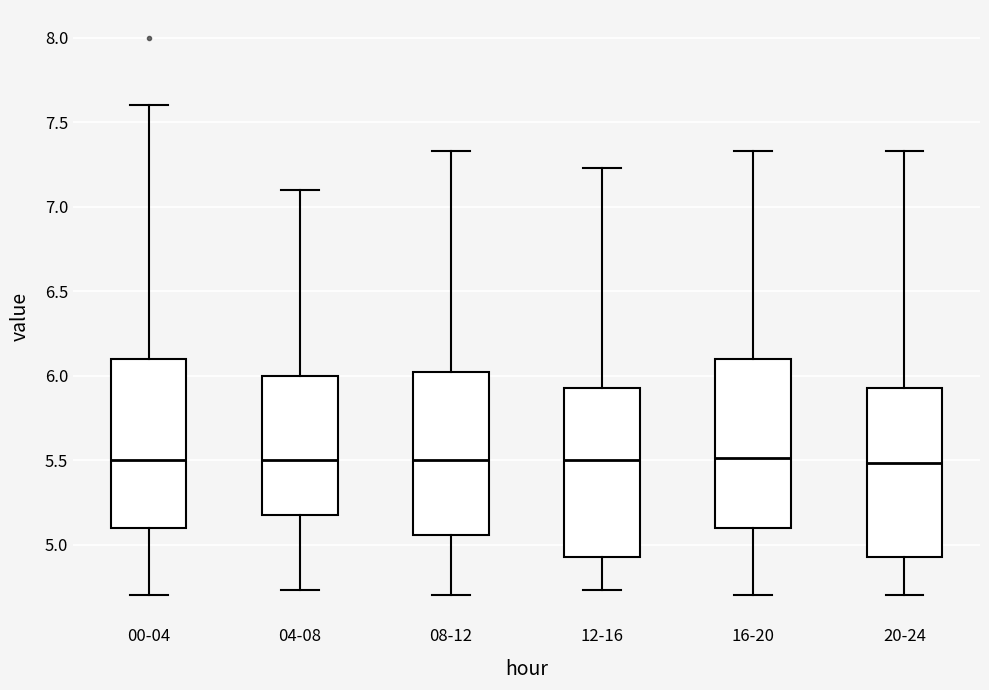

Reading left to right, read every box against the y-axis: the position of its median line, the range the box covers, and the ends of its whiskers. The values are not printed on the chart, so give them approximately, as read against the axis.

00-04: median 5.50, box 5.10 to 6.10, whiskers 4.70 to 7.60
04-08: median 5.50, box 5.20 to 6.00, whiskers 4.75 to 7.10
08-12: median 5.50, box 5.05 to 6.05, whiskers 4.70 to 7.35
12-16: median 5.50, box 4.95 to 5.95, whiskers 4.75 to 7.25
16-20: median 5.50, box 5.10 to 6.10, whiskers 4.70 to 7.35
20-24: median 5.50, box 4.95 to 5.95, whiskers 4.70 to 7.35